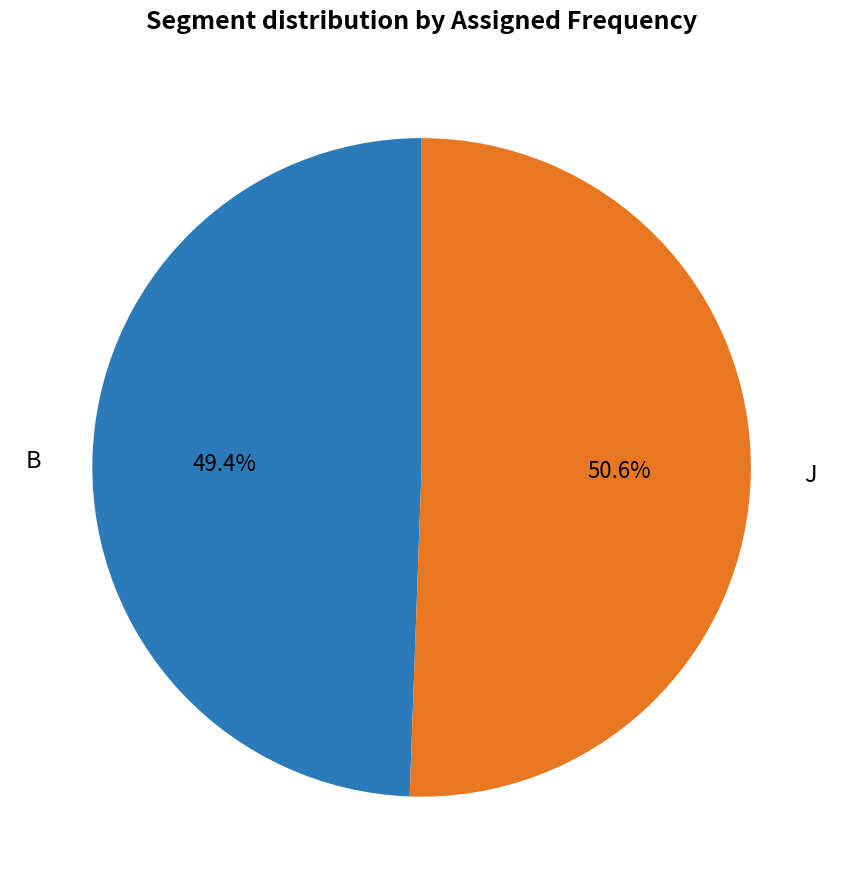

Is there any slice that represents more than half of the pie?

Yes